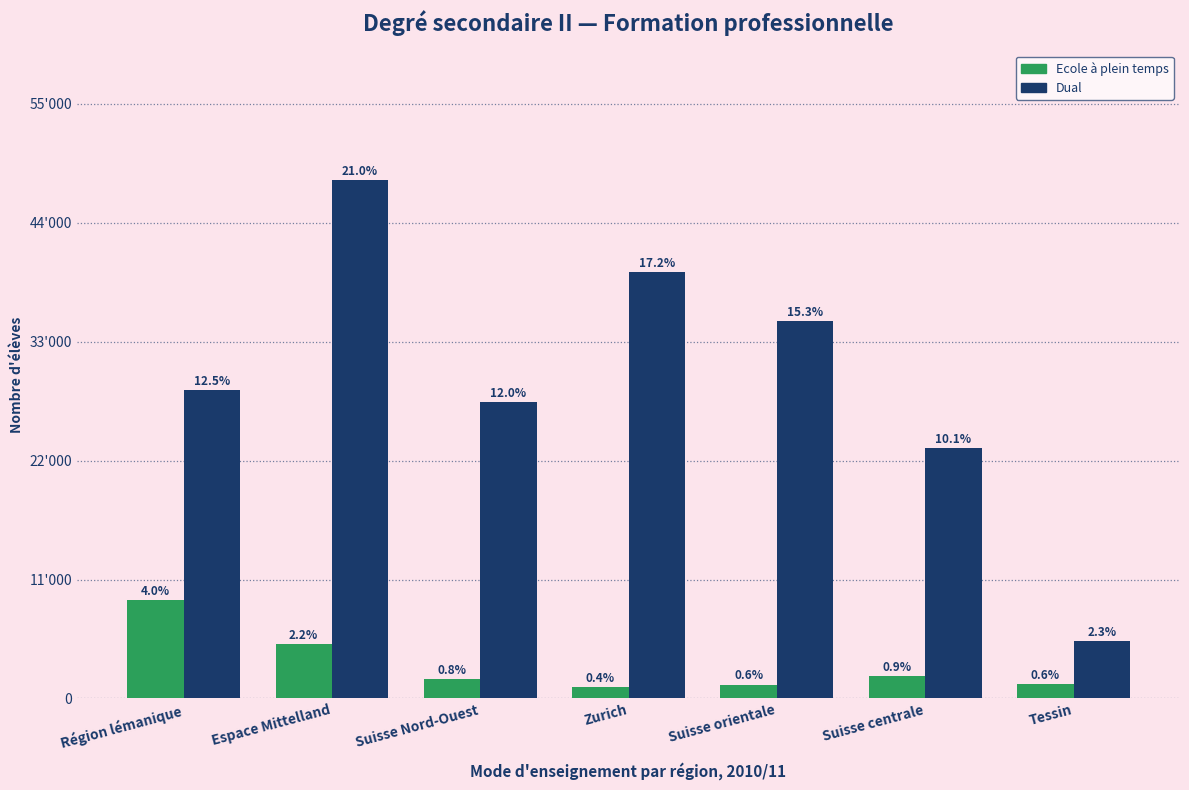

Reading right to left, extract all data points from this chart.

Ecole à plein temps: Tessin=1317	Suisse centrale=2104	Suisse orientale=1280	Zurich=1016	Suisse Nord-Ouest=1761	Espace Mittelland=5053	Région lémanique=9085
Dual: Tessin=5320	Suisse centrale=23151	Suisse orientale=34896	Zurich=39411	Suisse Nord-Ouest=27415	Espace Mittelland=47965	Région lémanique=28513